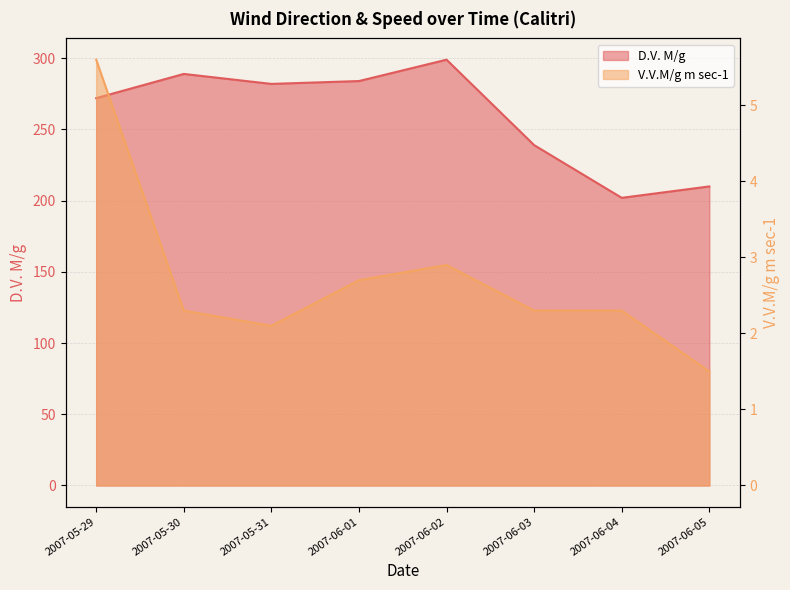

Which category has the highest value in the V.V.M/g m sec-1 series?

2007-05-29